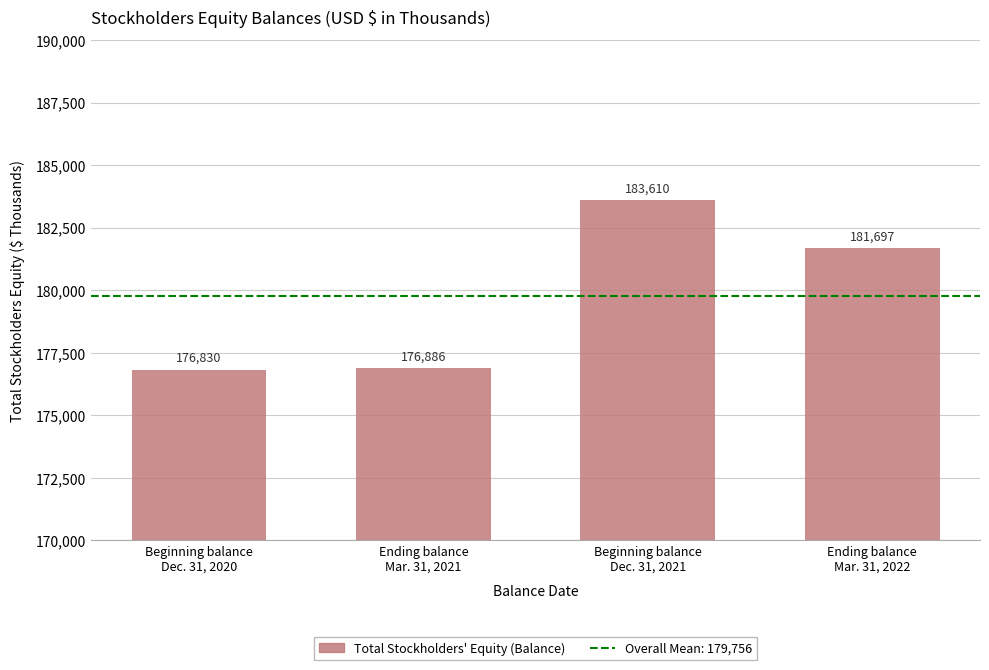

Reading right to left, extract all data points from this chart.

181697	183610	176886	176830